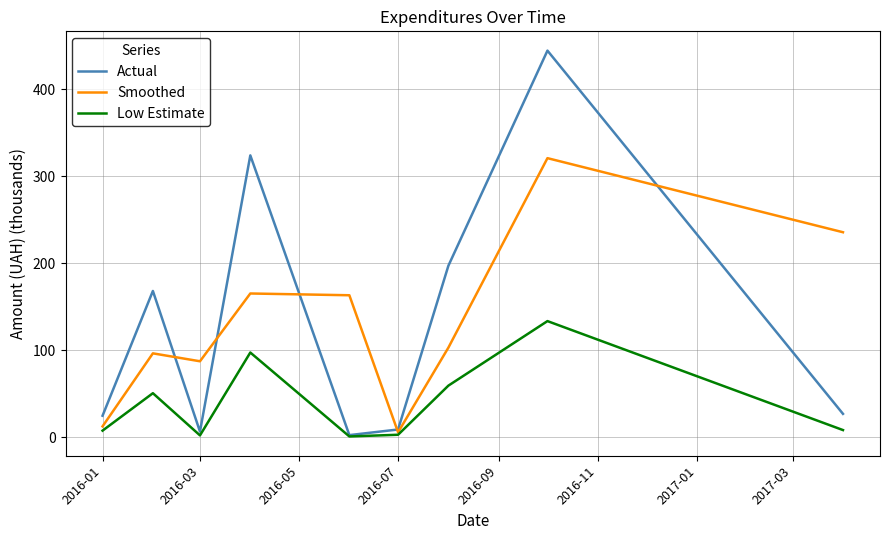

What is the maximum value for Actual?

444.5